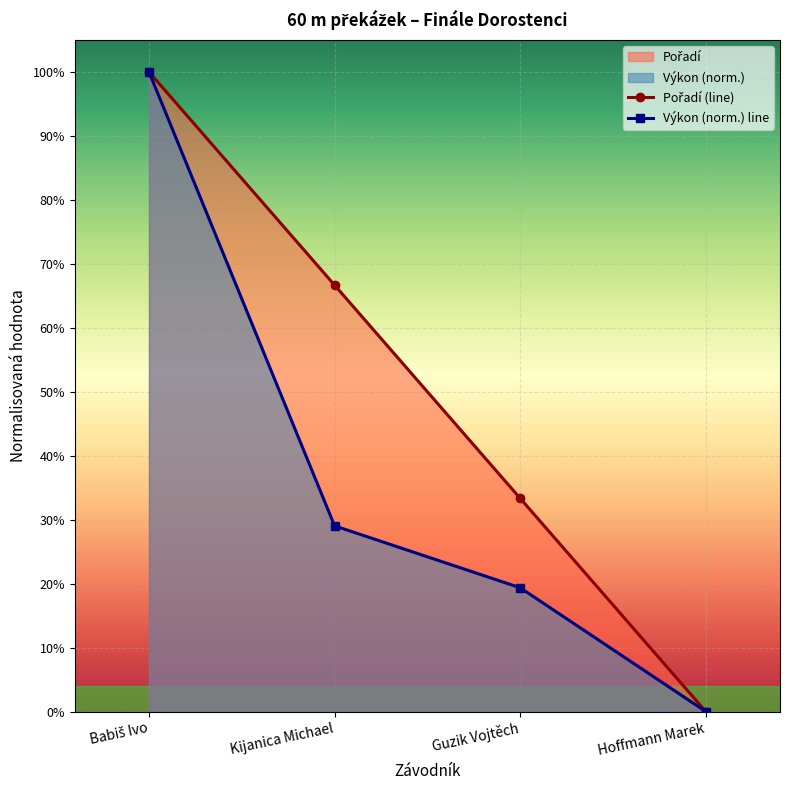

What is the difference between the second highest and minimum values in the Pořadí (line) series?

0.7